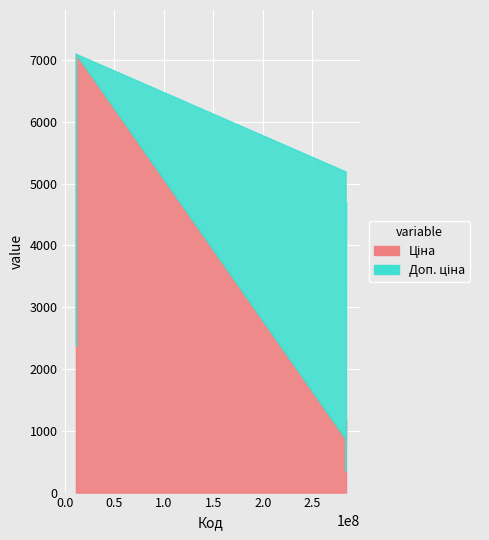

How many interior local valleys does the Ціна series have?

2